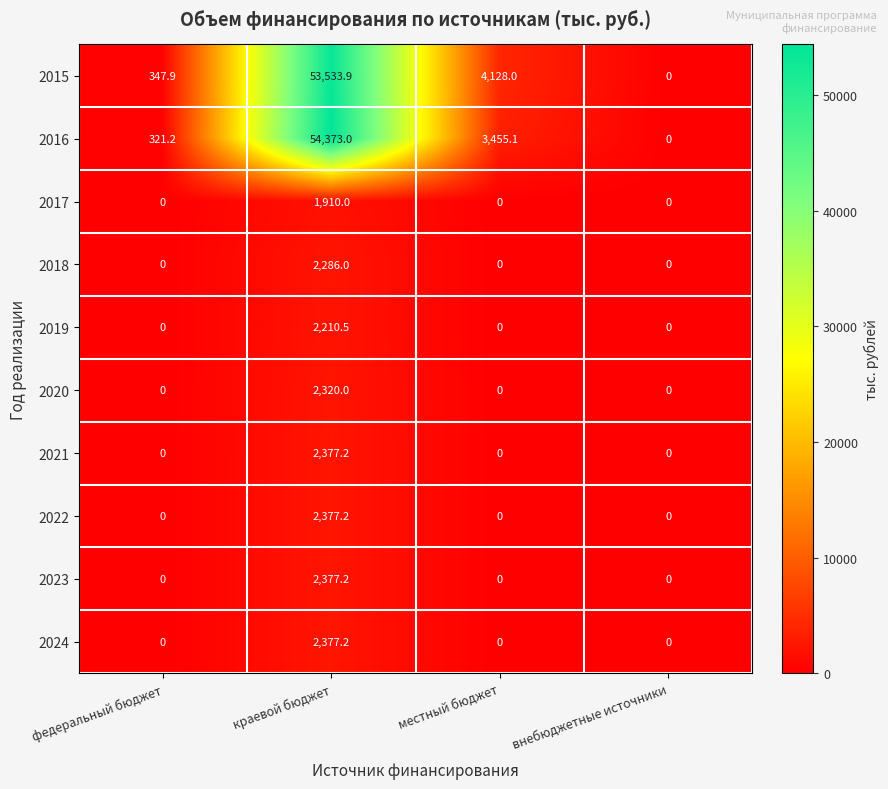

What is the total value across all series at местный бюджет?

7583.1